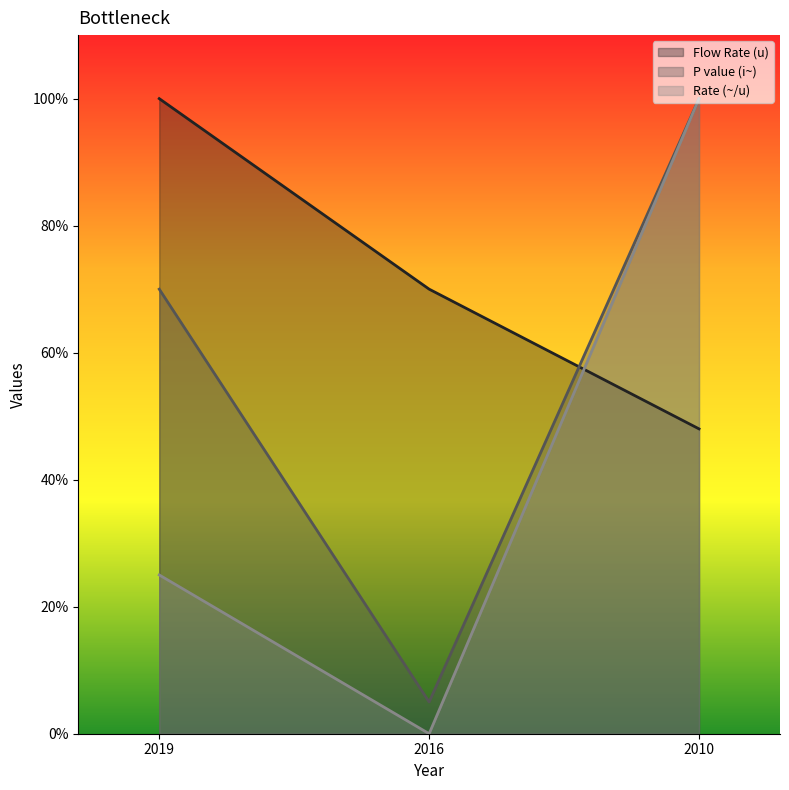

Rank the series by their average value, from lowest to highest.

Rate (~/u), P value (i~), Flow Rate (u)